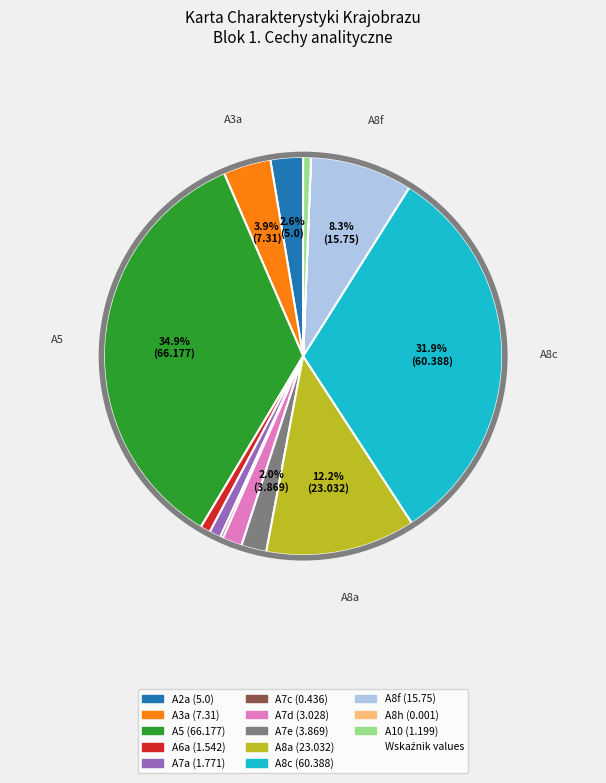

Is there a majority slice in this chart?

No